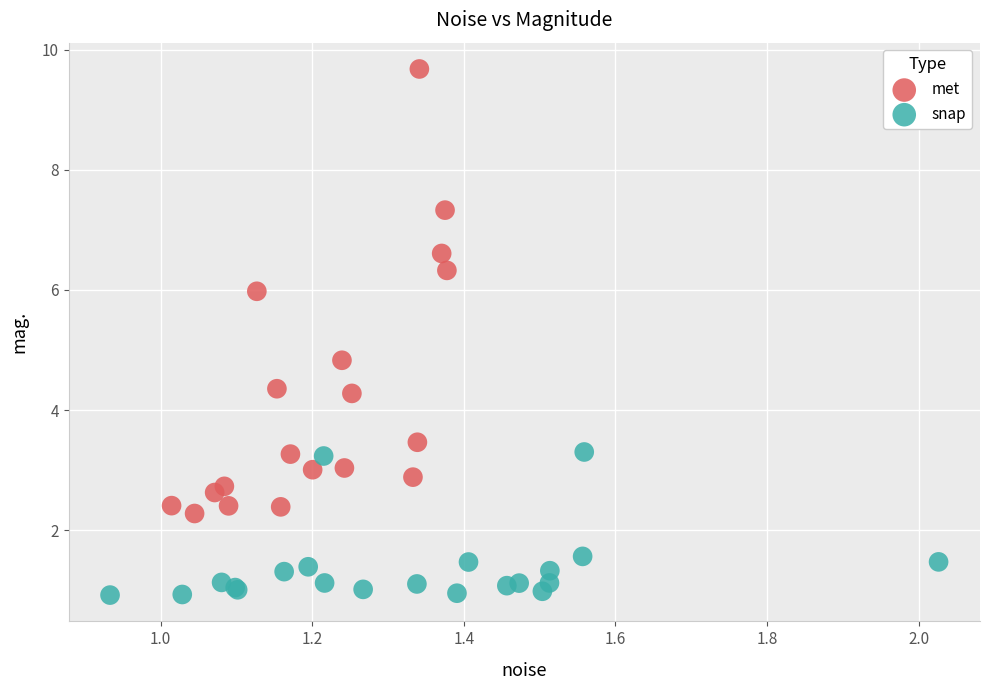

Which series has the widest spread of Y values?

met